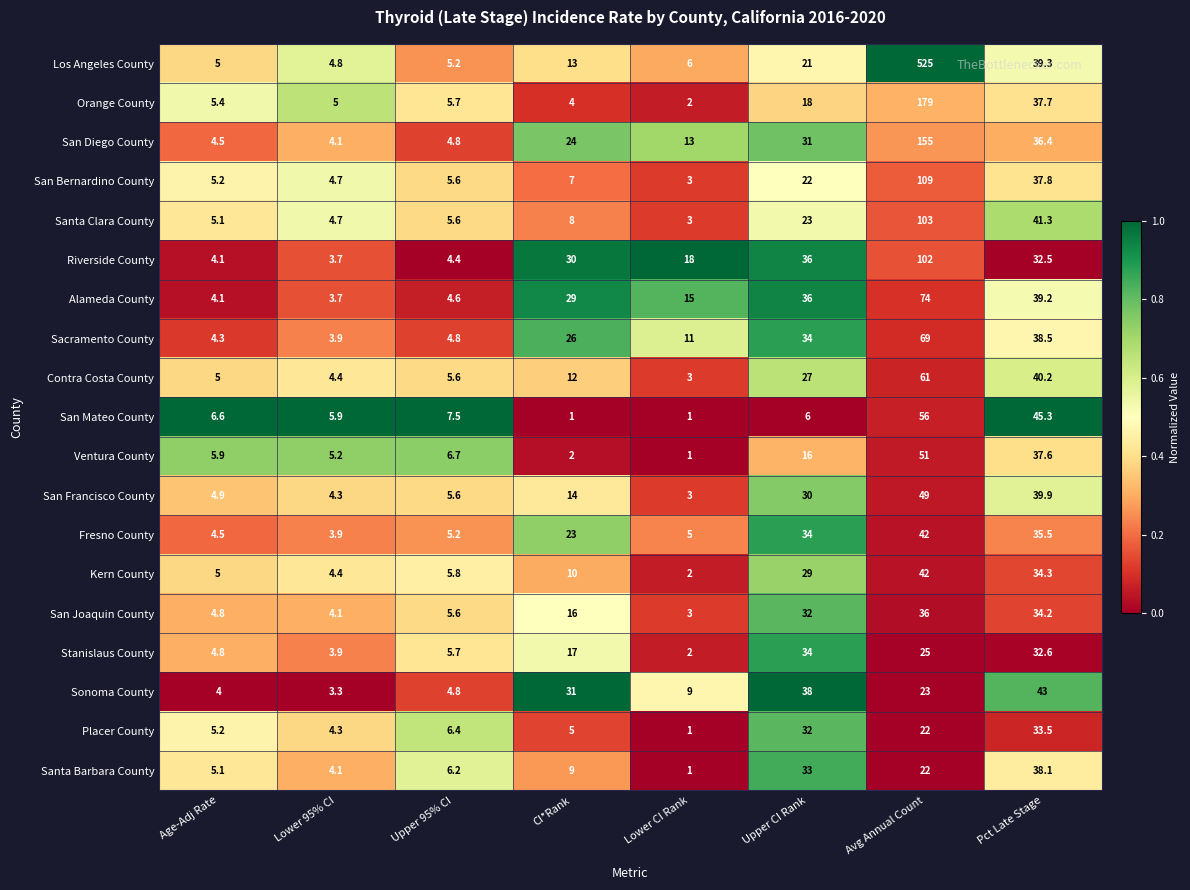

Between Upper 95% CI and Pct Late Stage, which series saw the biggest shift?

Sonoma County